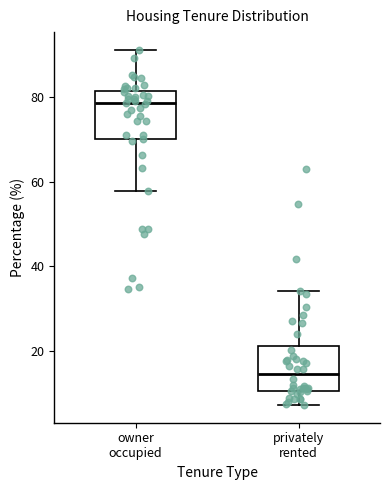

Reading left to right, transcribe this box plot: for each box, give where its median line is, the range the box spans, and where its two whiskers end, as read against the y-axis. The values are not printed on the chart, so give them approximately, as read against the axis.

owner occupied: median 78, box 70 to 82, whiskers 58 to 92
privately rented: median 14, box 10 to 22, whiskers 8 to 34